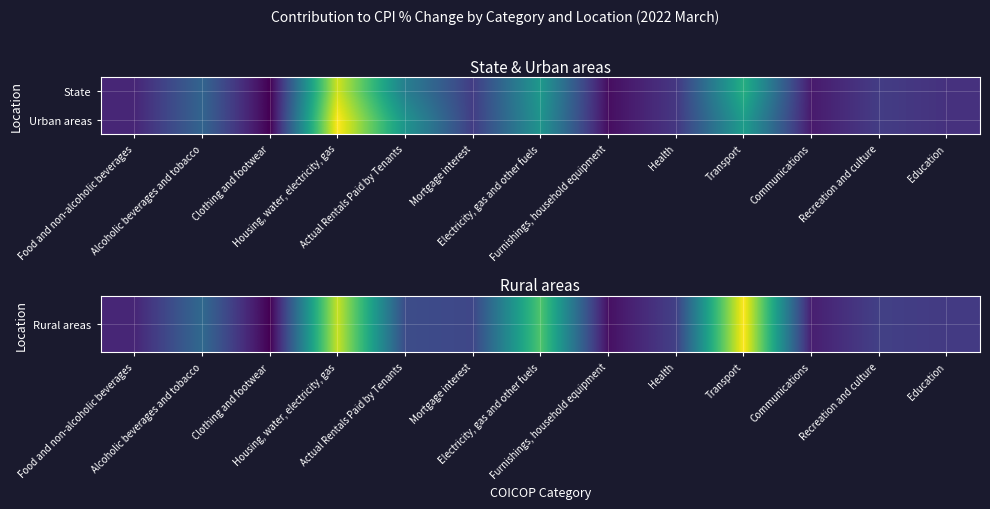

At which category does the chart reach its peak across all series?

Housing, water, electricity, gas